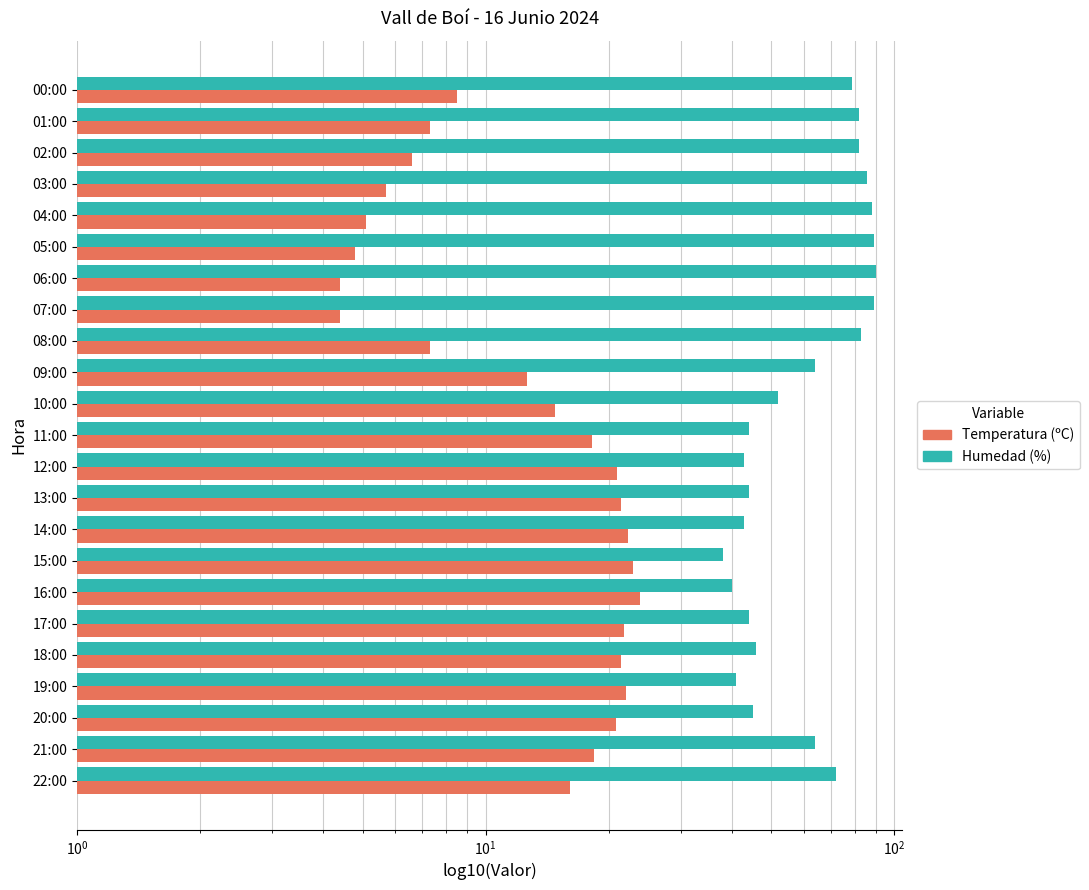

How many bars are there in total?

46